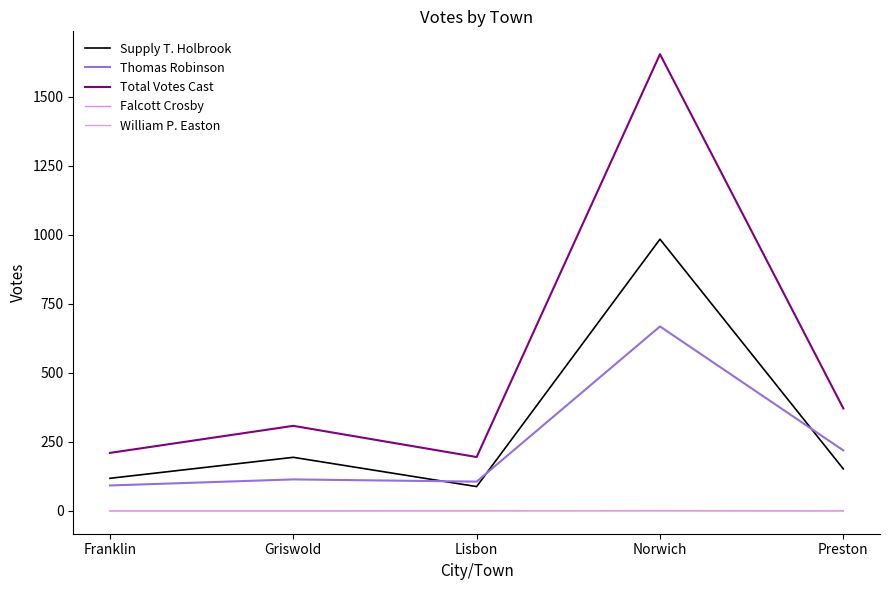

True or false: Falcott Crosby has more than 2 points higher than both neighbors.

False